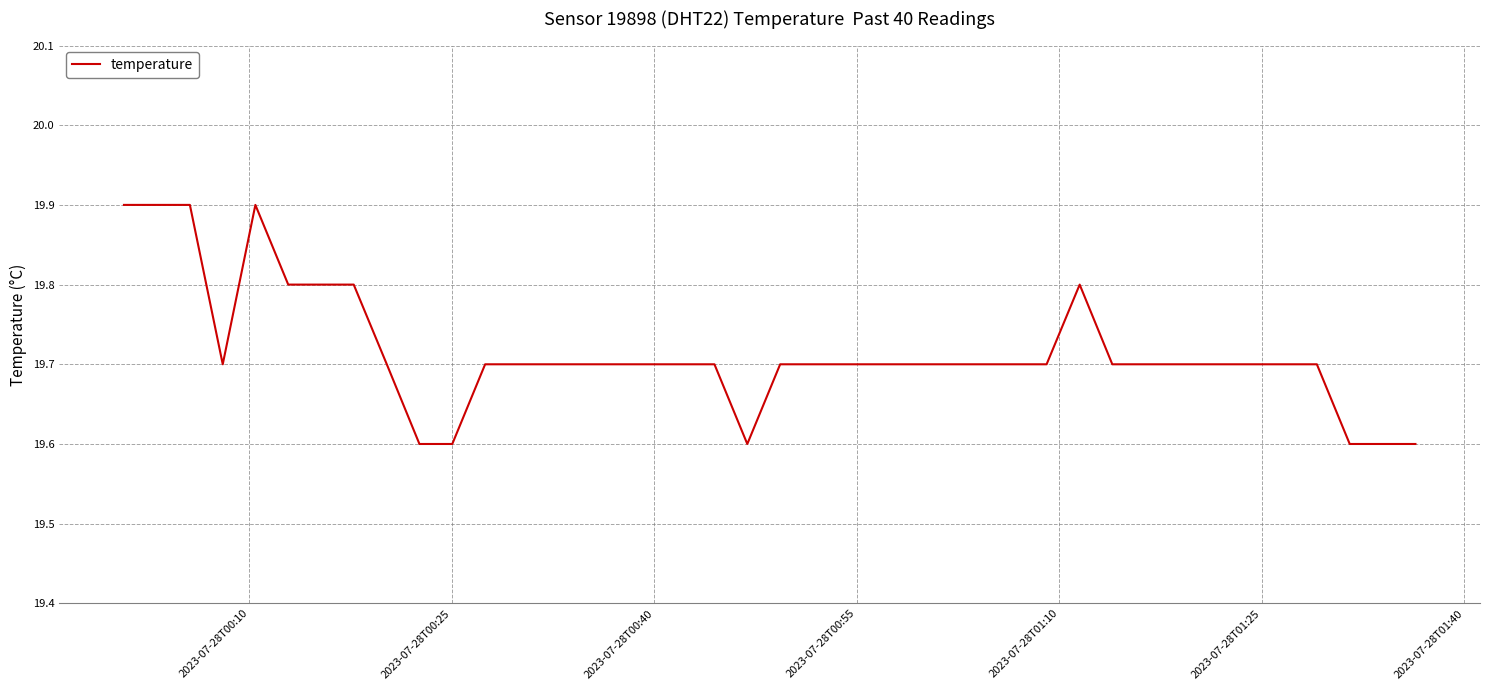

What is the difference between the maximum and minimum values?

0.3